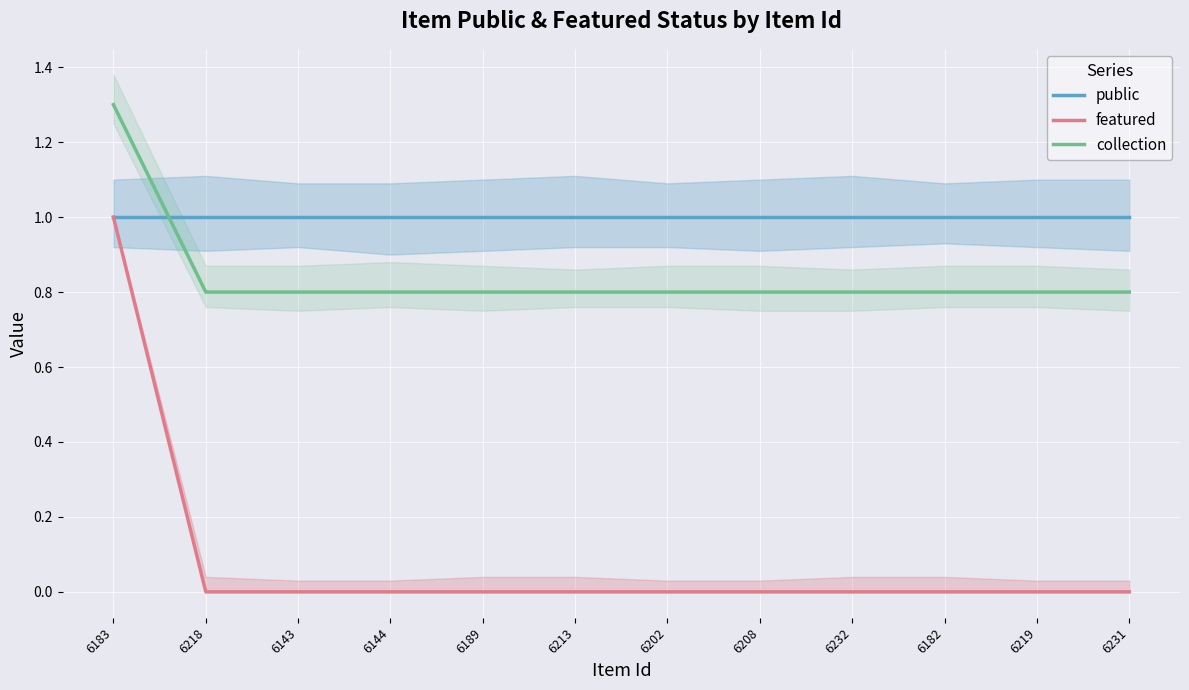

What is the minimum value for collection?

0.8